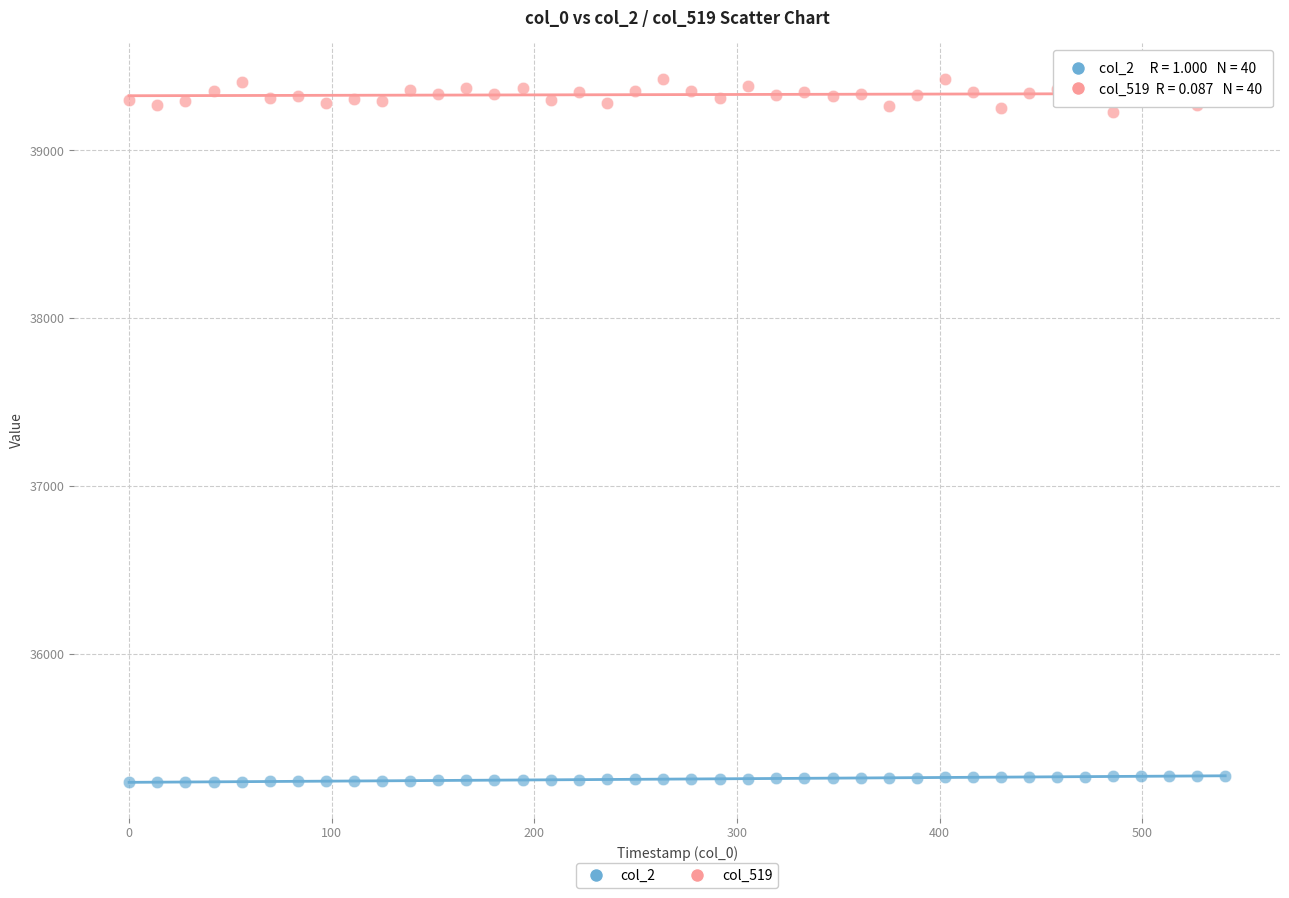

Across all data points, what is the range of Y values (max minus min)?

4195